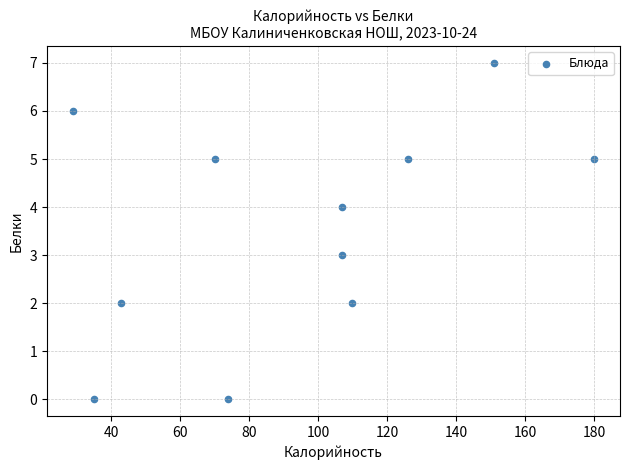

What is the range of Y values (max minus min)?

7